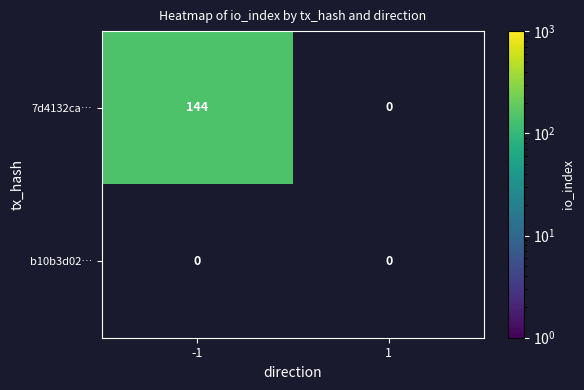

Reading left to right, extract all data points from this chart.

7d4132ca…: 144	0
b10b3d02…: 0	0